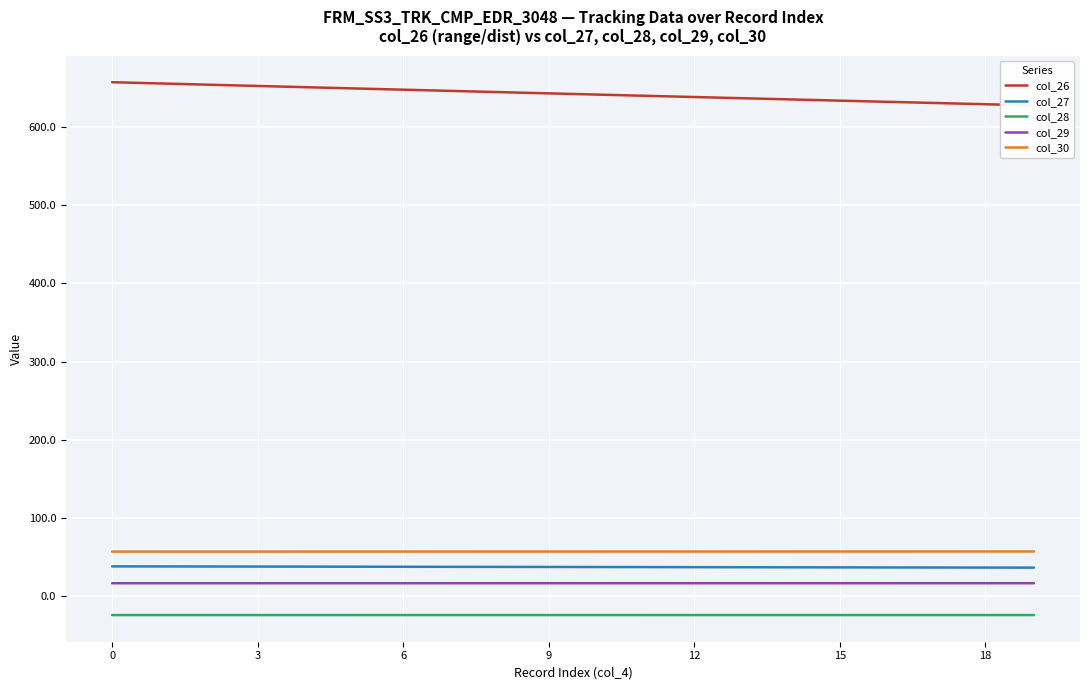

At 13, list the series in order from largest to smallest.

col_26, col_30, col_27, col_29, col_28